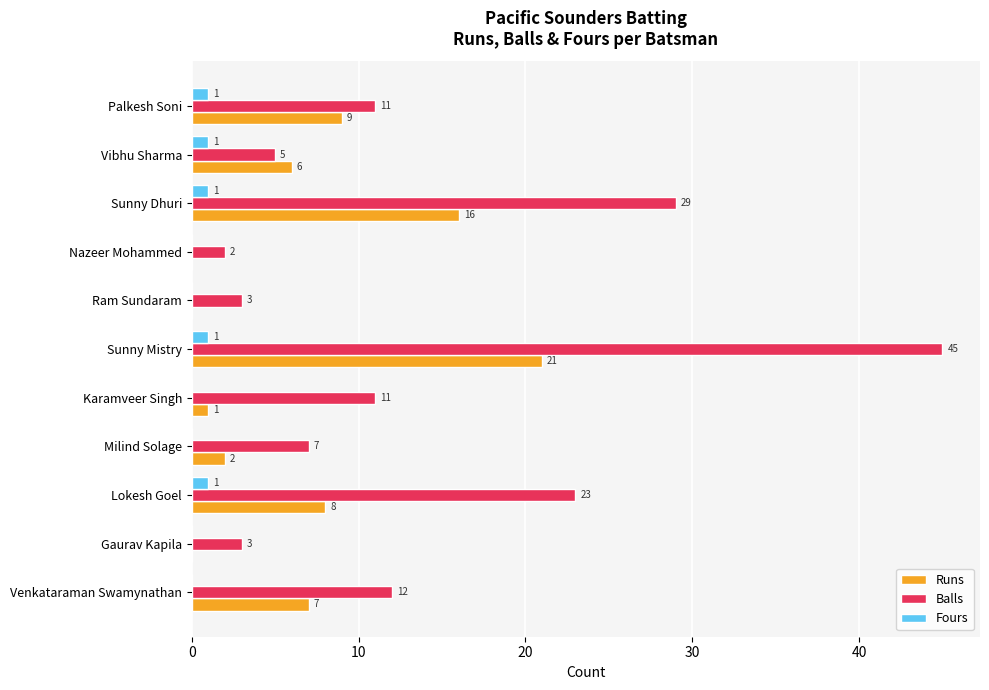

Is it true that Balls equals 67 at Sunny Mistry?

False